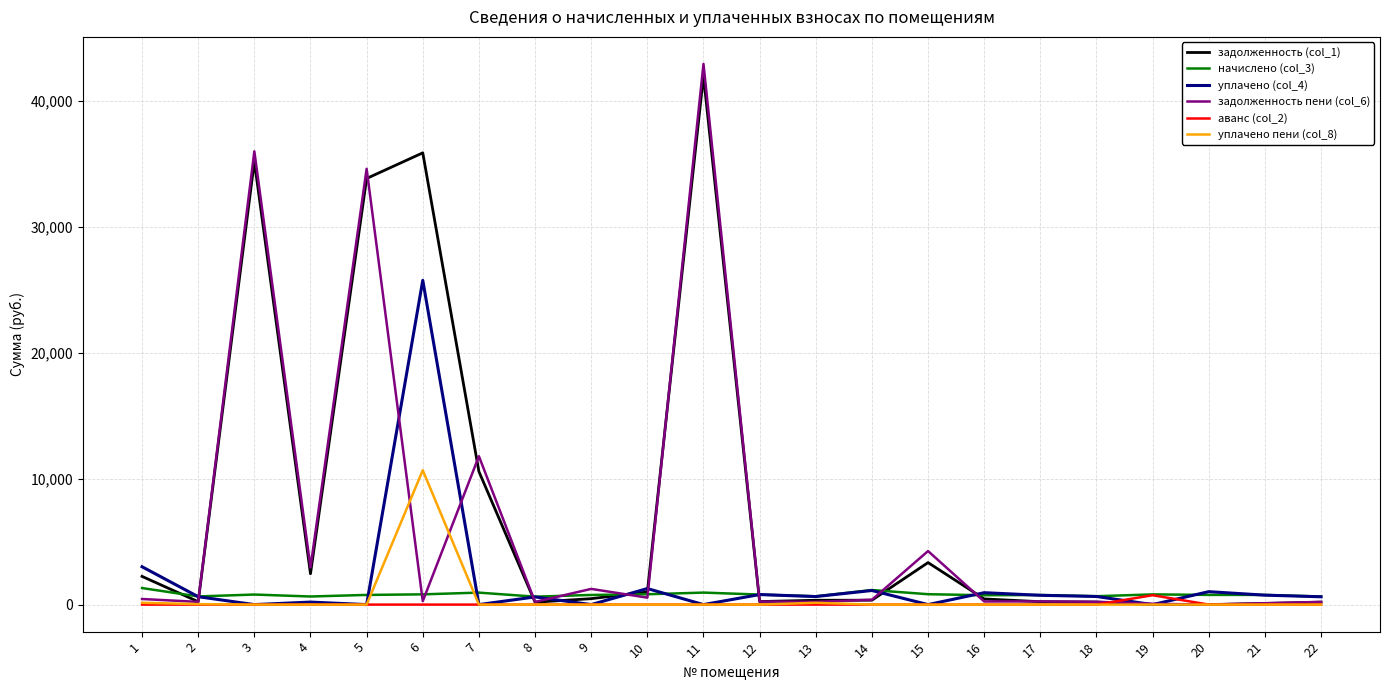

The value of аванс (col_2) at 5 is 0.0. True or false?

True